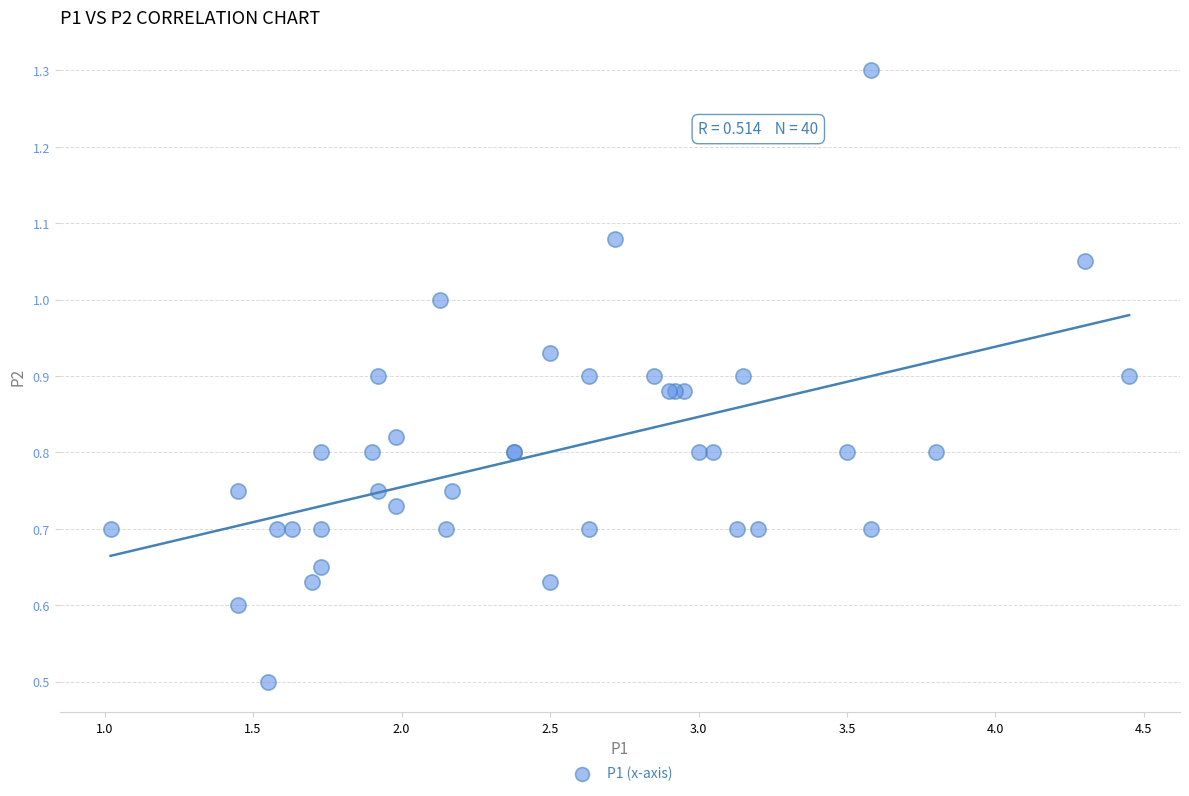

What Y value in the scatter plot is closest to 0?

0.5